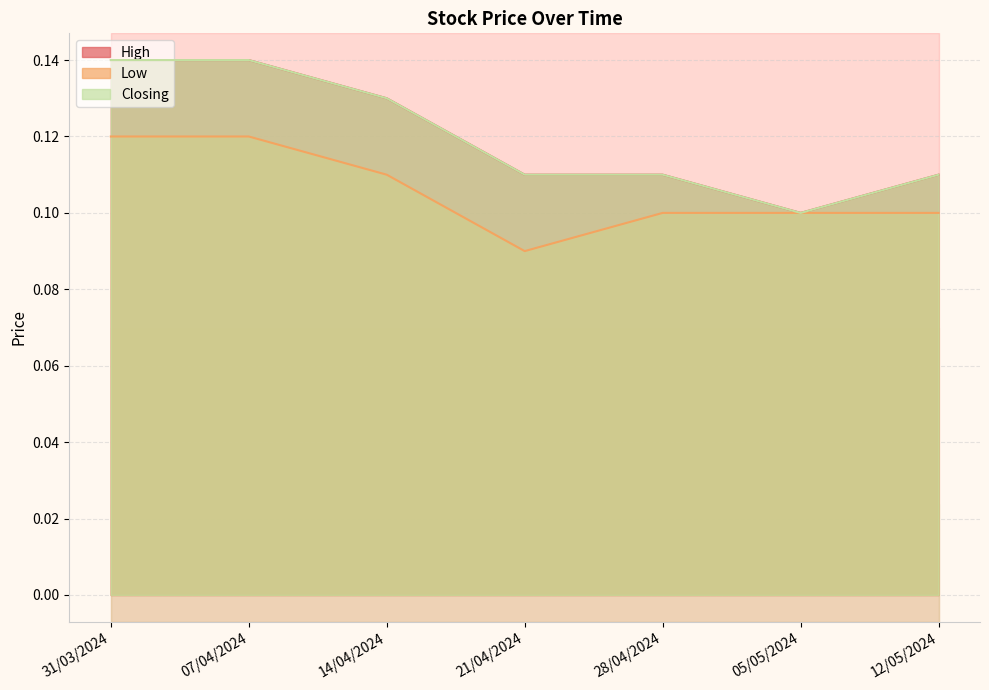

List the labels in order of High value, smallest first.

05/05/2024, 21/04/2024, 28/04/2024, 12/05/2024, 14/04/2024, 31/03/2024, 07/04/2024